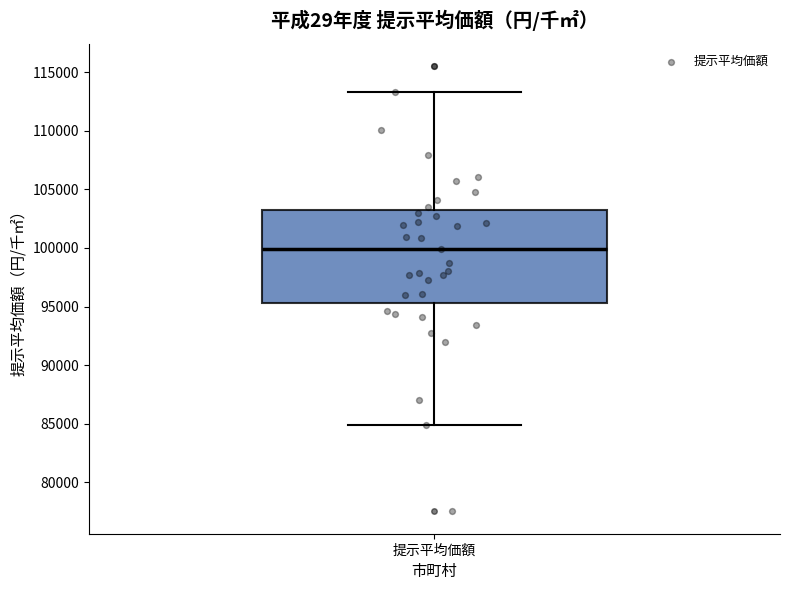

Read this box plot against the y-axis: the position of the median line, the range covered by the box, and the ends of both whiskers. The values are not printed on the chart, so give them approximately, as read against the axis.

median 100000, box 95500 to 103500, whiskers 85000 to 113500